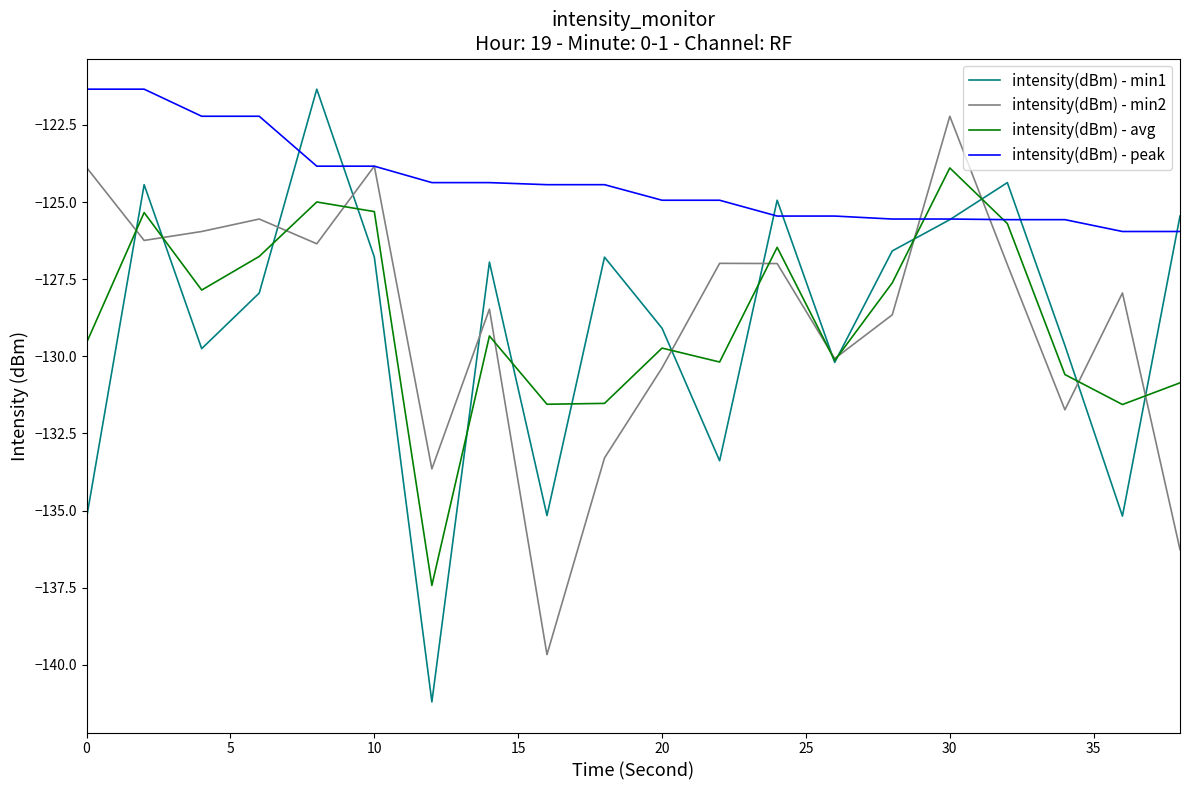

Which series has the largest range (max minus min)?

intensity(dBm) - min1